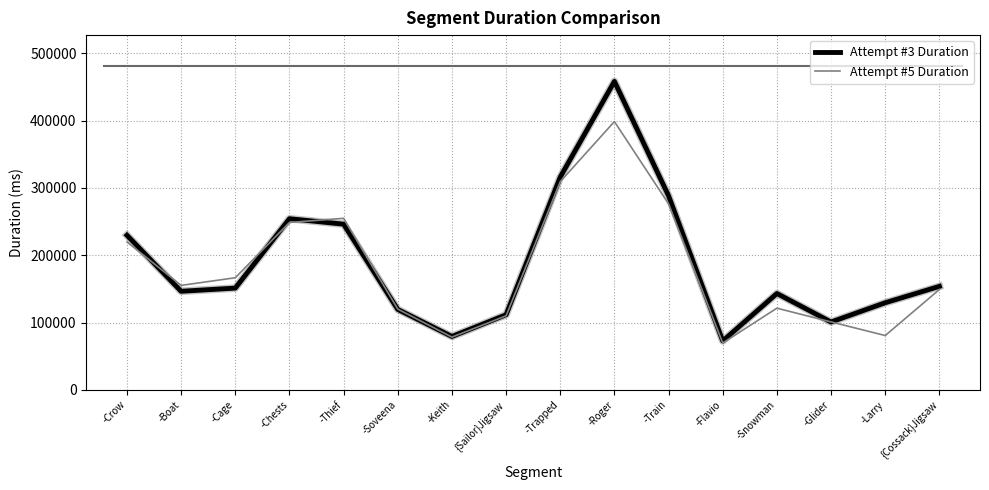

Which series changed the most between -Soveena and -Larry?

Attempt #5 Duration